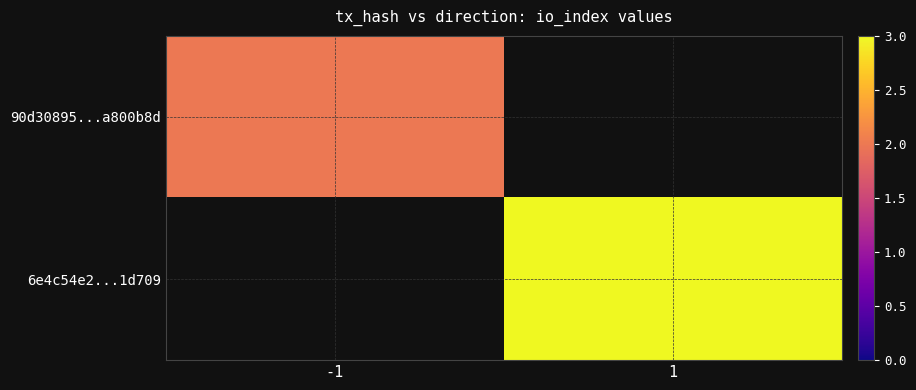

Rank the series at -1 from highest to lowest value.

90d30895...a800b8d, 6e4c54e2...1d709